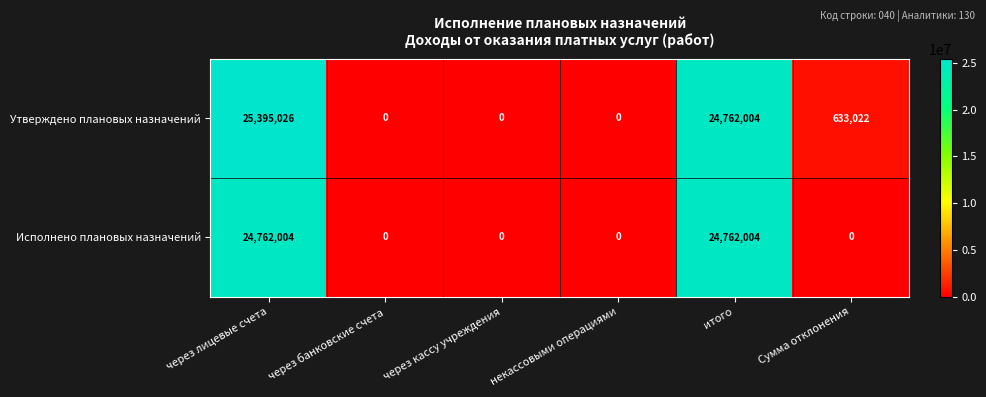

Rank the series by their maximum value, from lowest to highest.

Исполнено плановых назначений, Утверждено плановых назначений